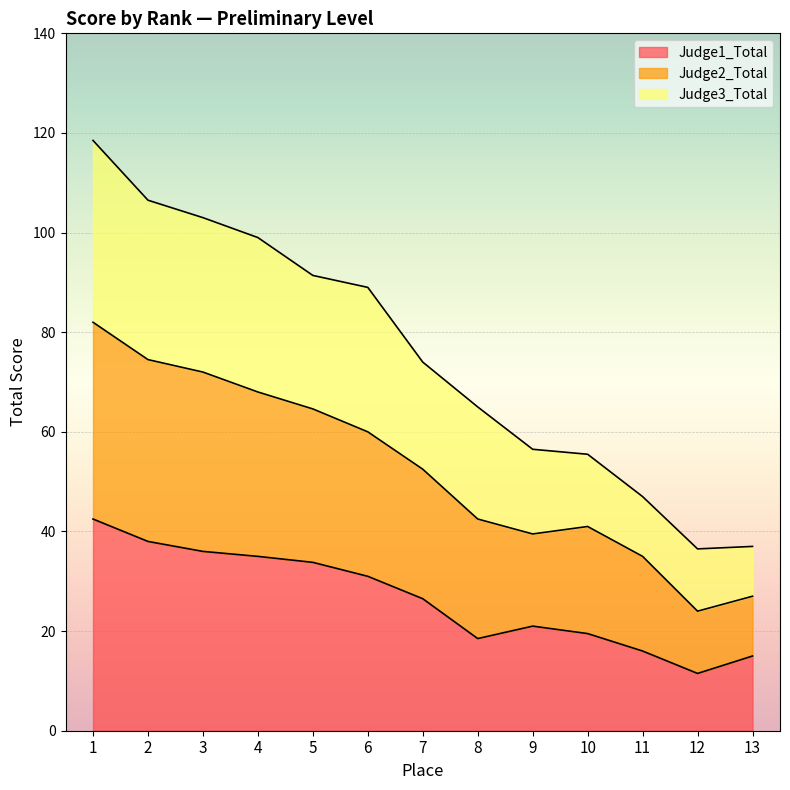

What is the total value across all series at 13?

37.0